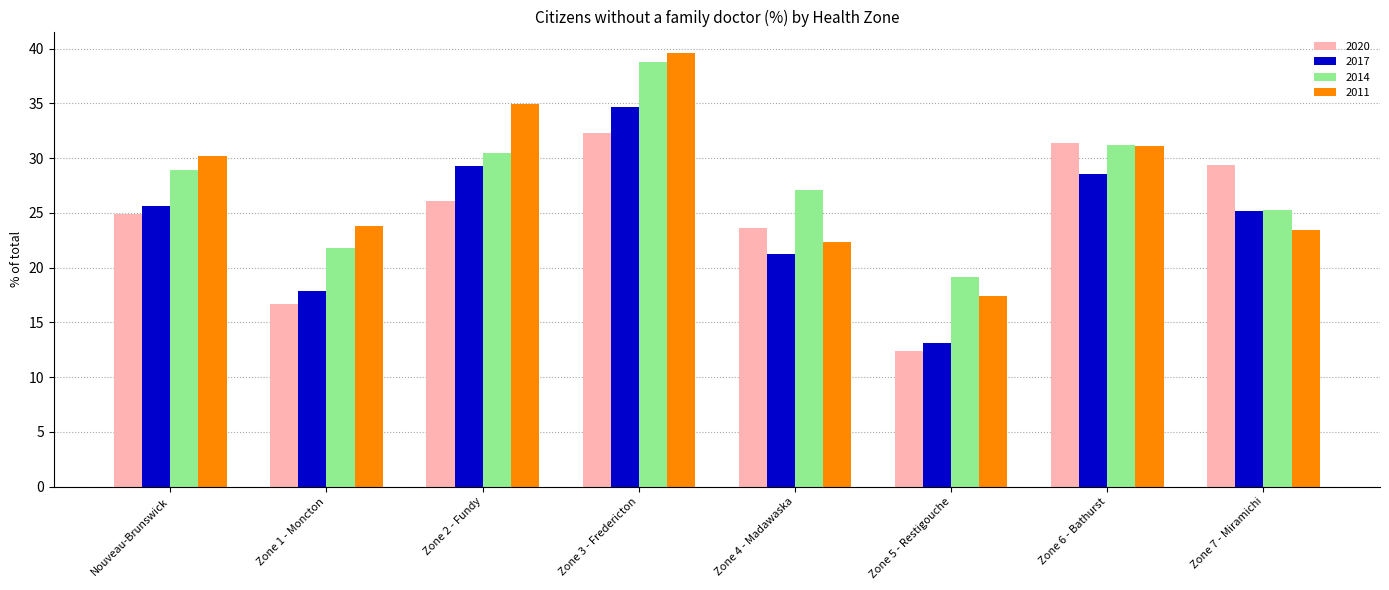

What is the label of the 4th bar from the right?

Zone 4 - Madawaska